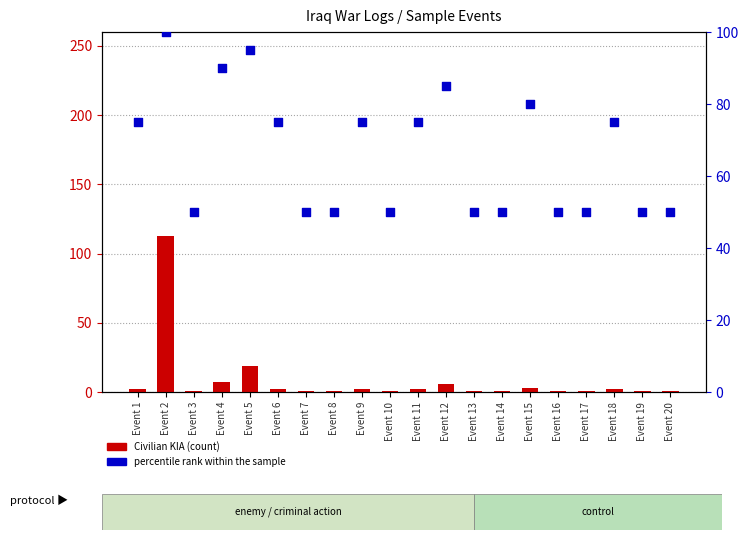

What are all the series names shown in the legend?

Civilian KIA, percentile rank within the sample